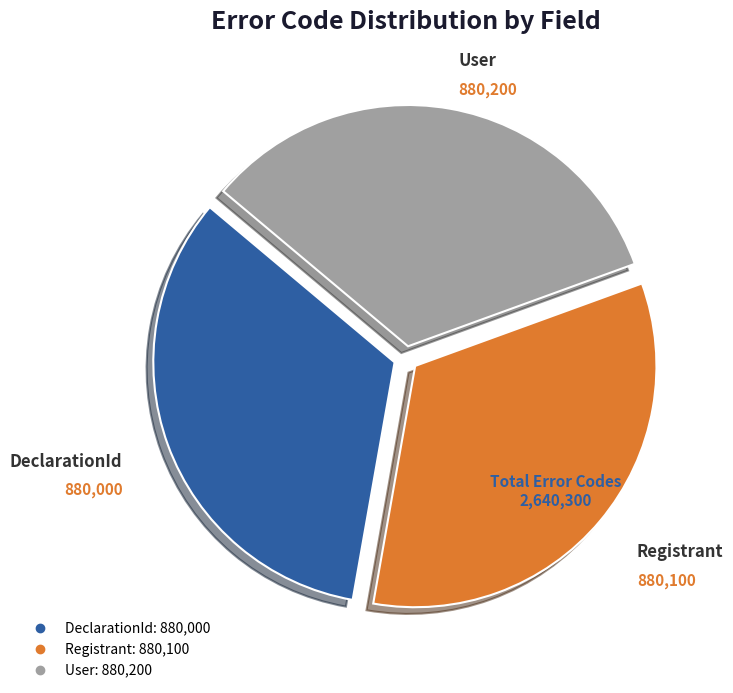

What is the ratio of the value at User to the value at DeclarationId?

1.0